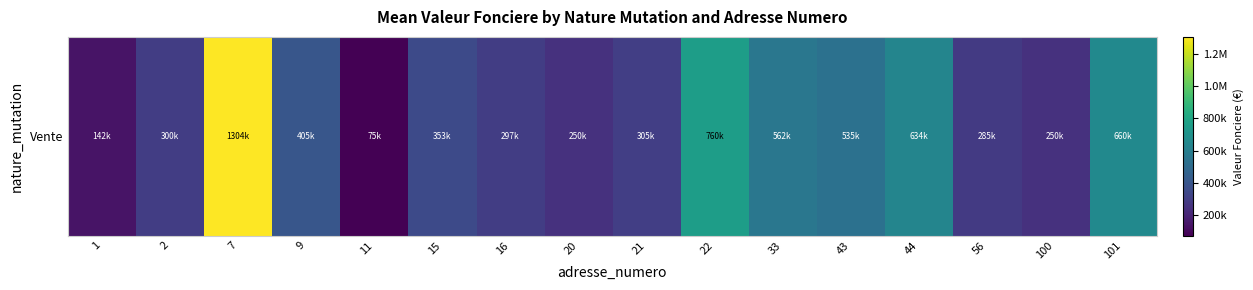

Where is the data nearest to the value 689350?

101